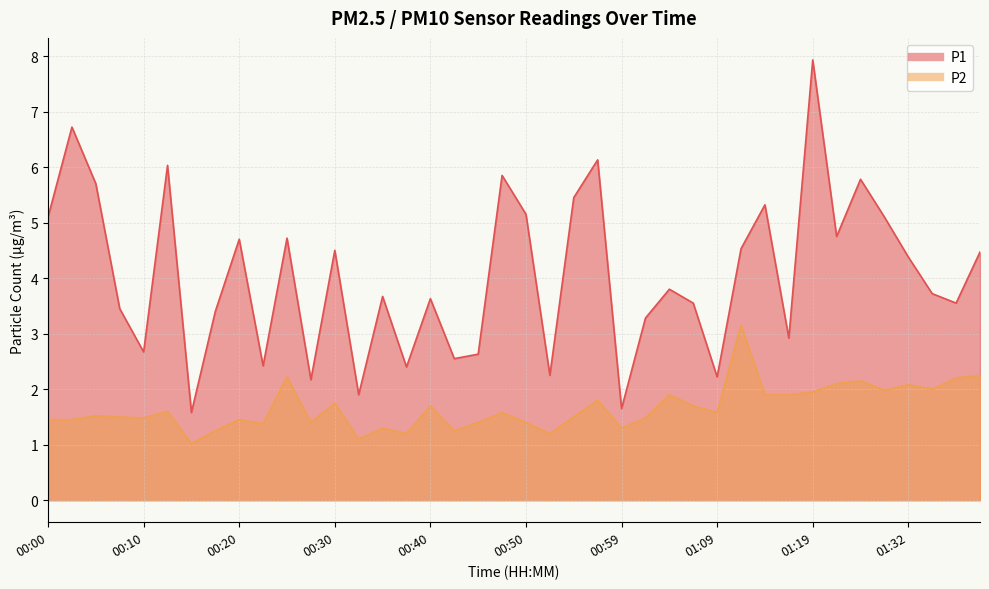

True or false: P2 has a value of 2.2 at 01:40.

True